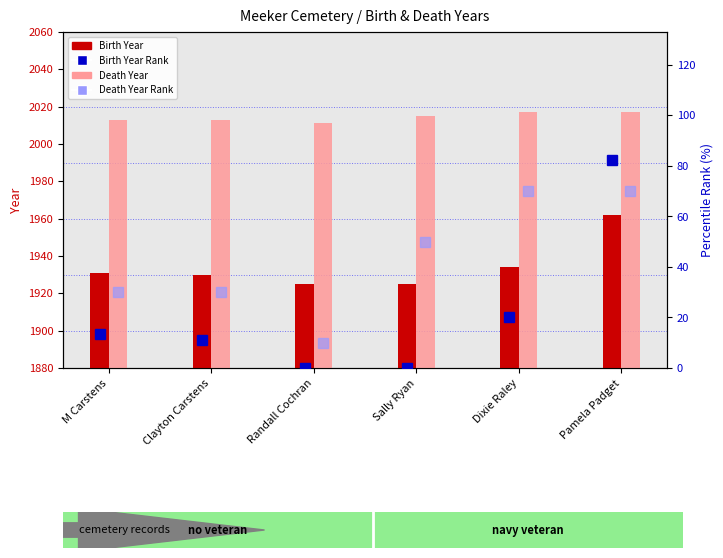

Rank the series at Dixie Raley from lowest to highest value.

Birth Year Rank, Death Year Rank, Birth Year, Death Year